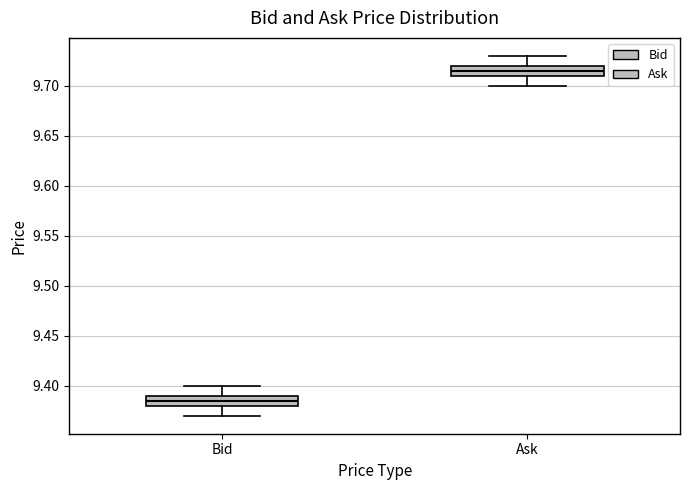

Reading left to right, read every box against the y-axis: the position of its median line, the range the box covers, and the ends of its whiskers. The values are not printed on the chart, so give them approximately, as read against the axis.

Bid: median 9.385, box 9.380 to 9.390, whiskers 9.370 to 9.400
Ask: median 9.715, box 9.710 to 9.720, whiskers 9.700 to 9.730